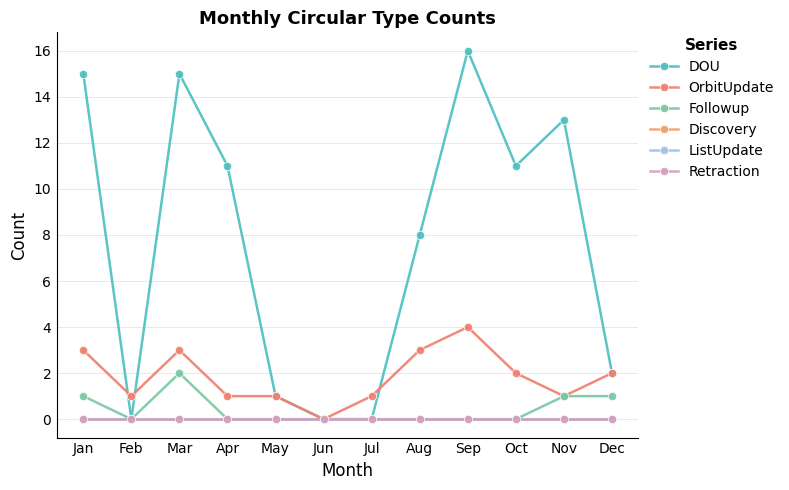

The value of DOU at Jan is 15. True or false?

True